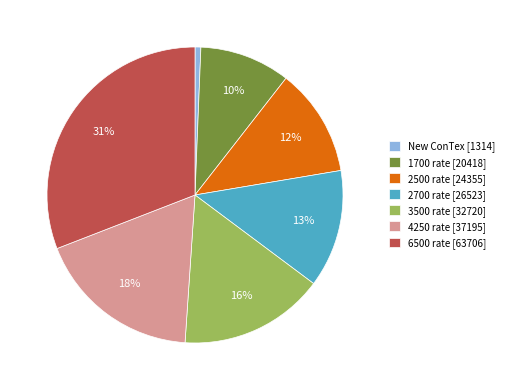

To the nearest percent, what percentage of the pie is 2500 rate [24355]?

12%